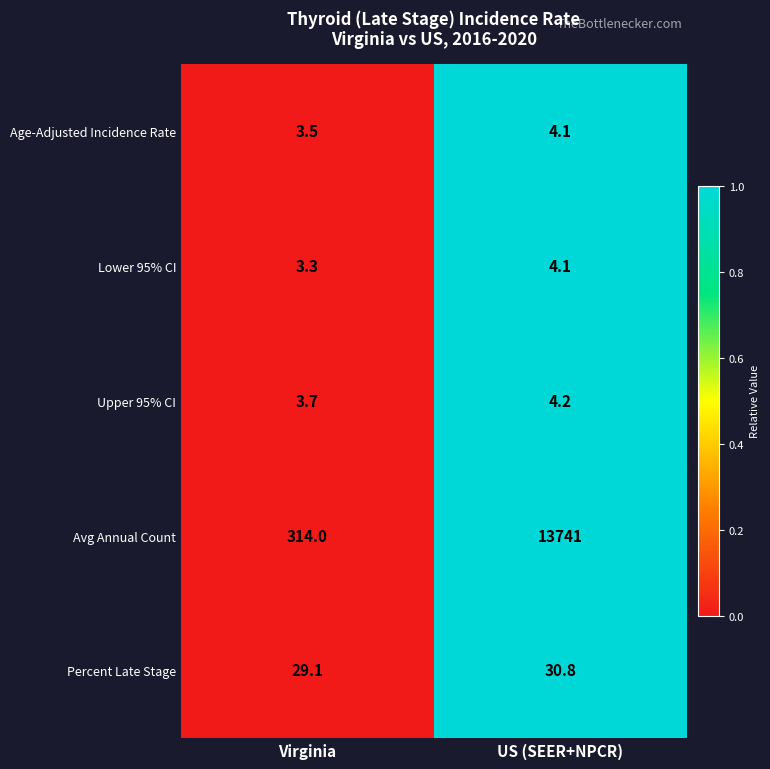

What is the maximum value for Age-Adjusted Incidence Rate?

4.1